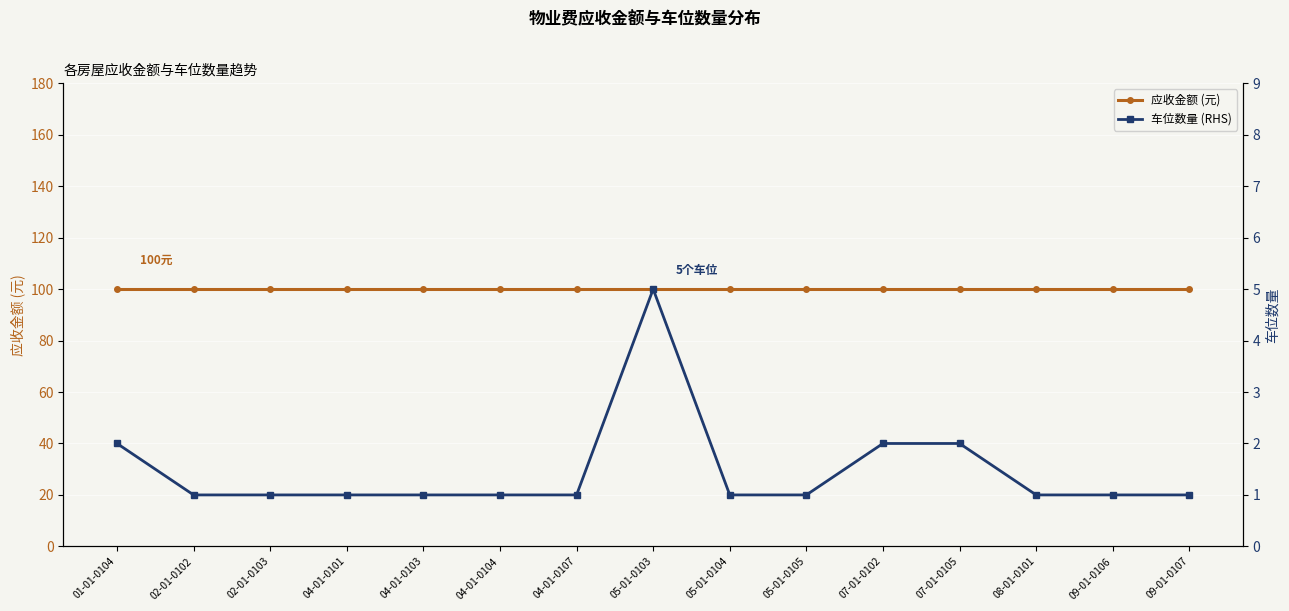

What position from the left is 09-01-0107?

15